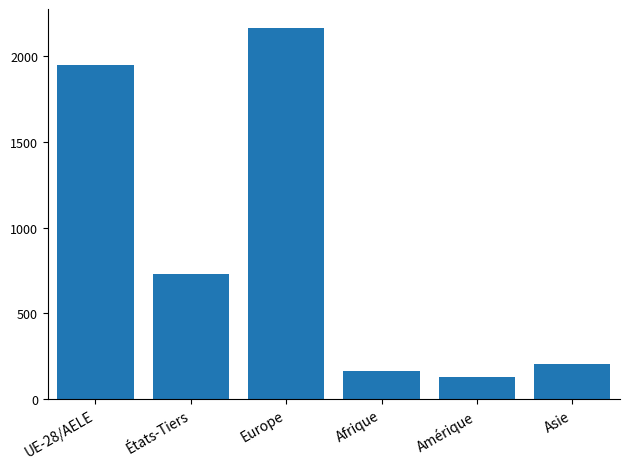

What value does the data have at Europe?

2166